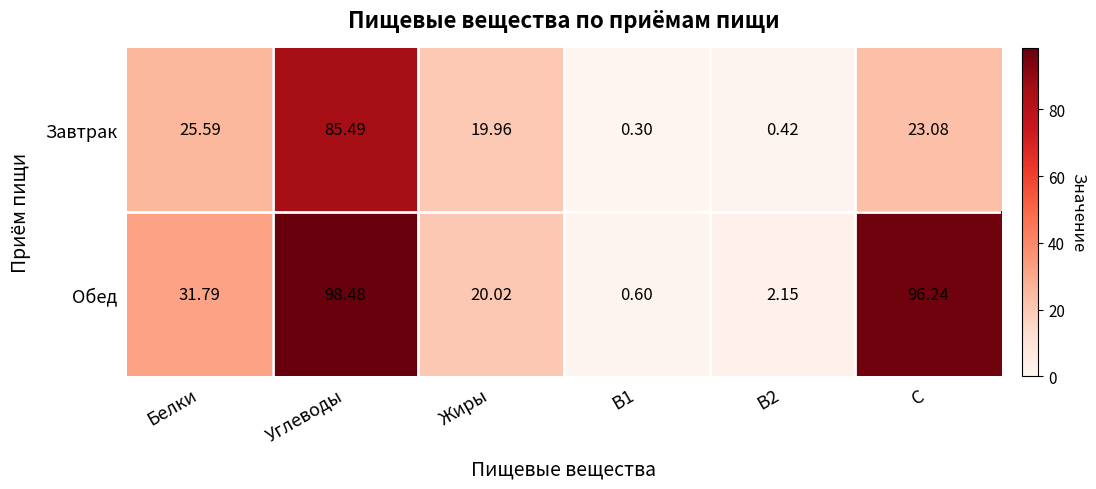

Which category has the highest value in the Завтрак series?

Углеводы